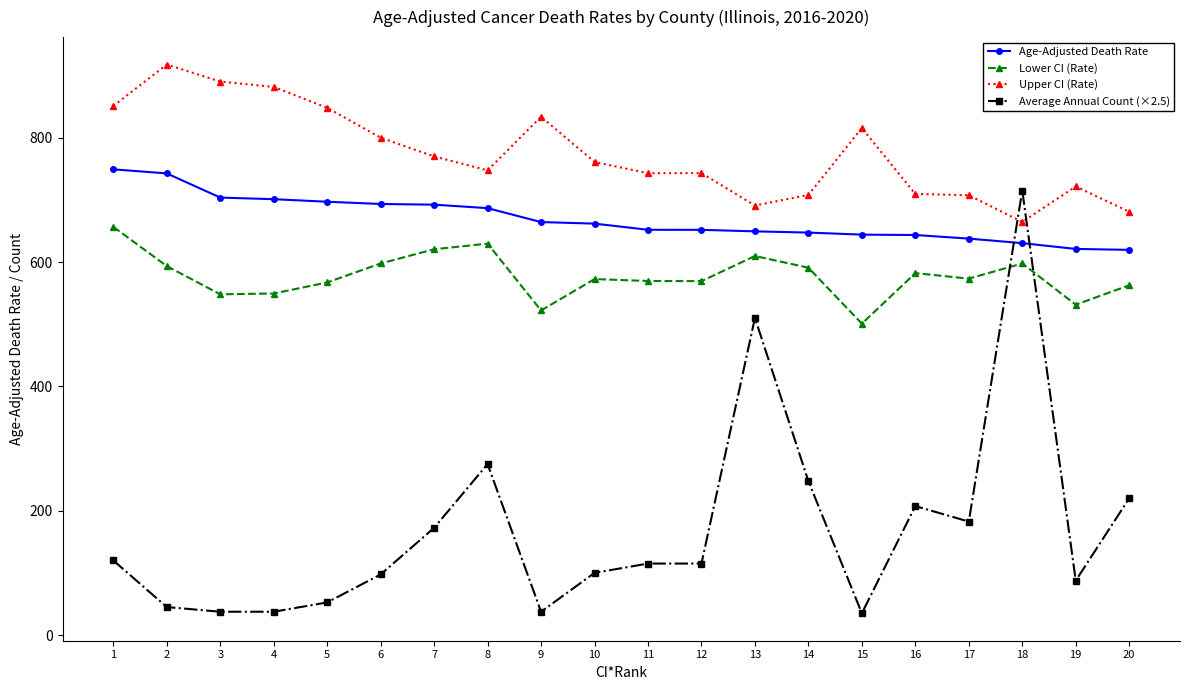

List the series in order of their peak value, highest first.

Upper CI (Rate), Age-Adjusted Death Rate, Average Annual Count (×2.5), Lower CI (Rate)